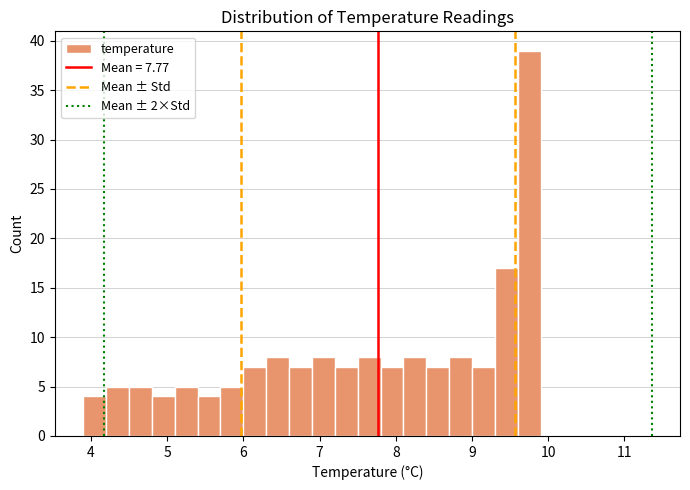

Around what value on the x-axis is the tallest bar? Give the approximate position of its centre, as read against the axis.

9.8